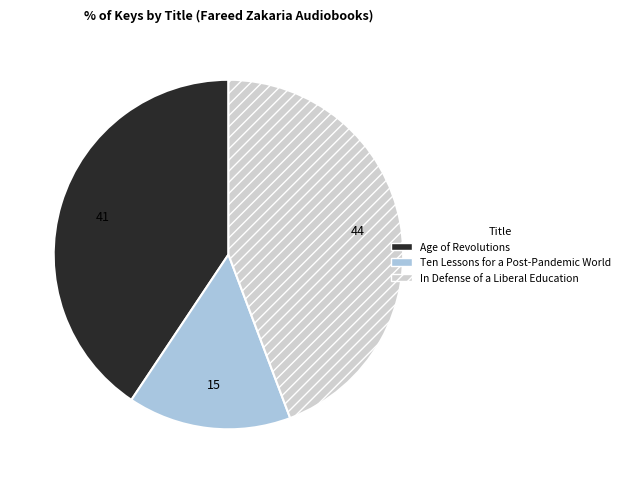

Count the number of slices in the pie.

3